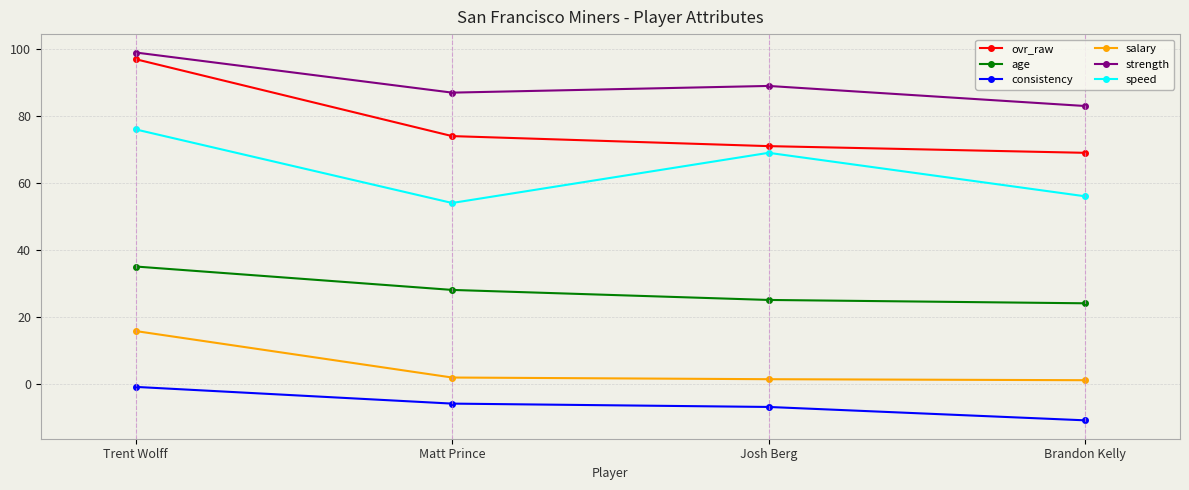

At Matt Prince, list the series in order from smallest to largest.

consistency, salary, age, speed, ovr_raw, strength